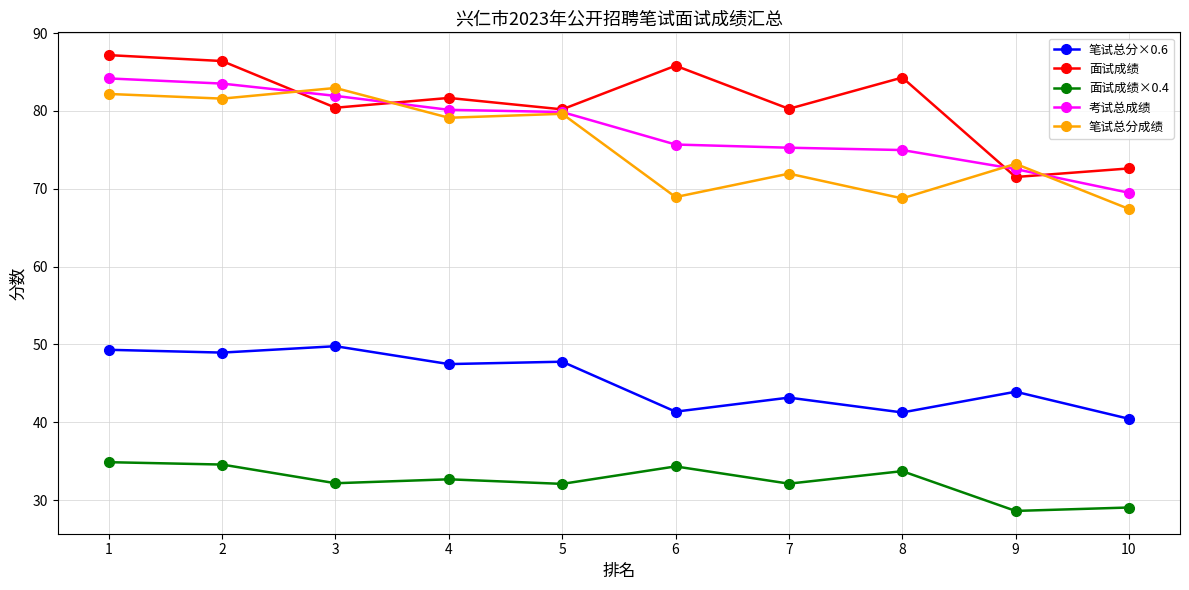

What is the difference between the second highest and minimum values in the 笔试总分成绩 series?

14.8